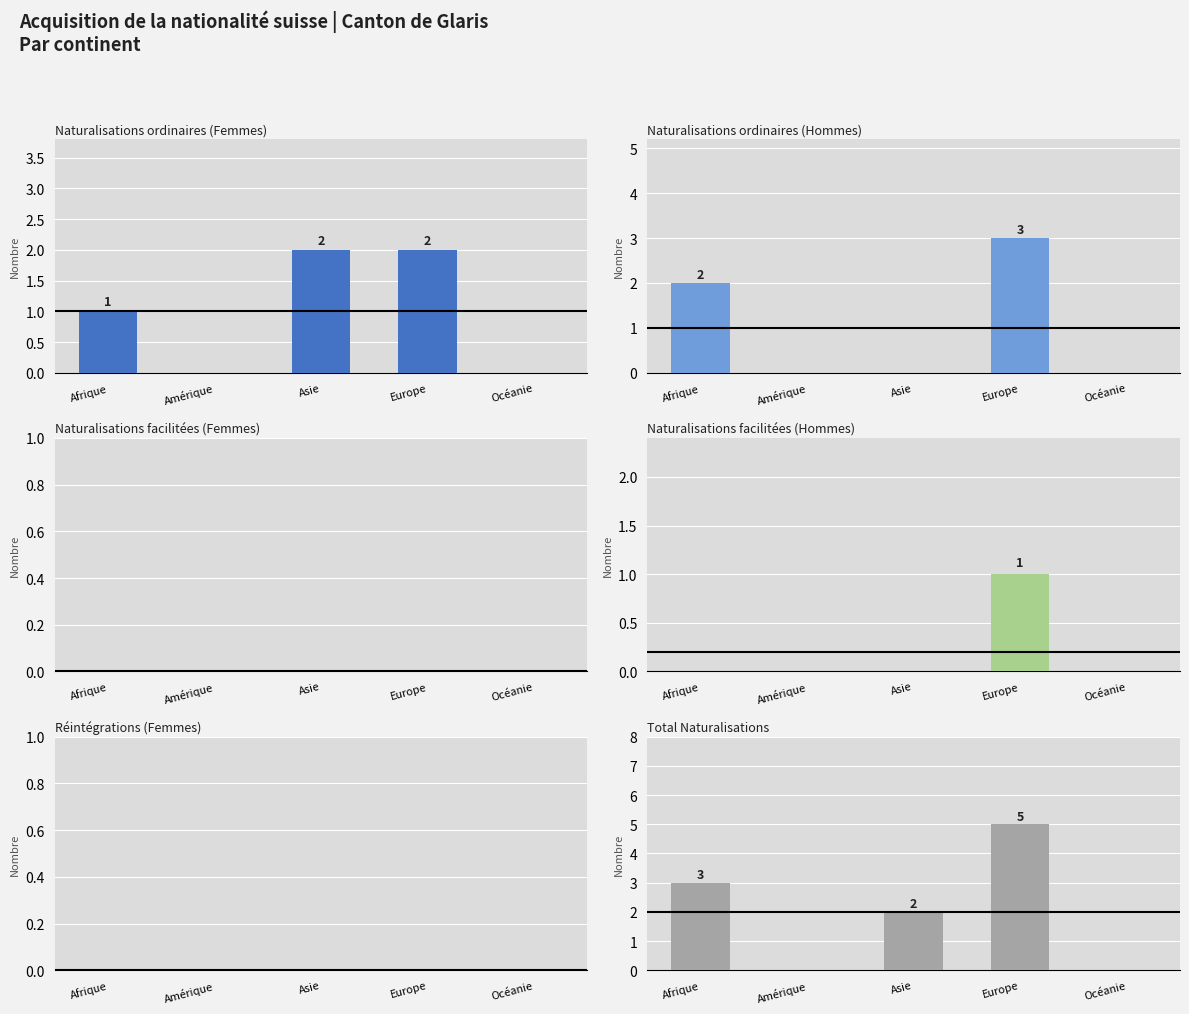

Reading right to left, what are all the values shown in this chart?

Naturalisations ordinaires (Femmes): Océanie=0	Europe=2	Asie=2	Amérique=0	Afrique=1
Naturalisations ordinaires (Hommes): Océanie=0	Europe=3	Asie=0	Amérique=0	Afrique=2
Naturalisations facilitées (Femmes): Océanie=0	Europe=0	Asie=0	Amérique=0	Afrique=0
Naturalisations facilitées (Hommes): Océanie=0	Europe=1	Asie=0	Amérique=0	Afrique=0
Réintégrations (Femmes): Océanie=0	Europe=0	Asie=0	Amérique=0	Afrique=0
Total Naturalisations: Océanie=0	Europe=5	Asie=2	Amérique=0	Afrique=3